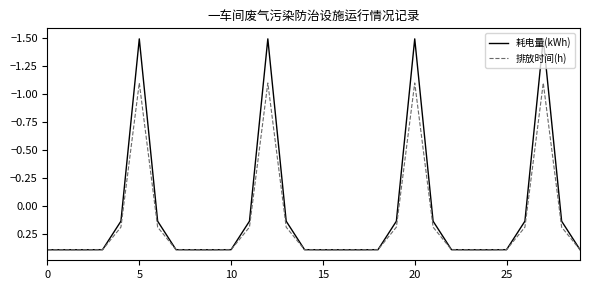

How many positive values does the 耗电量(kWh) series have?

26